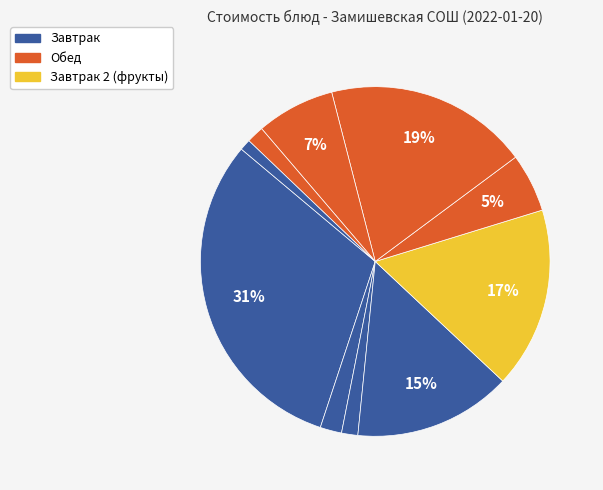

To the nearest percent, what is the difference between the largest and smallest slice percentages?

30%